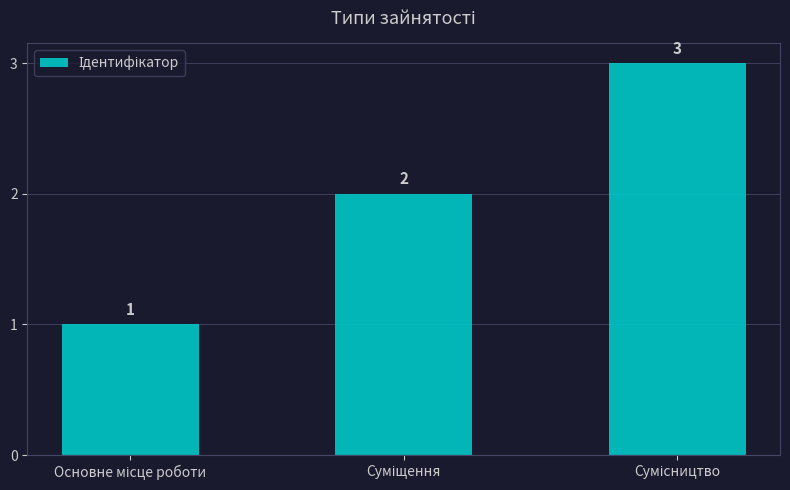

What is the difference between the maximum and minimum values?

2